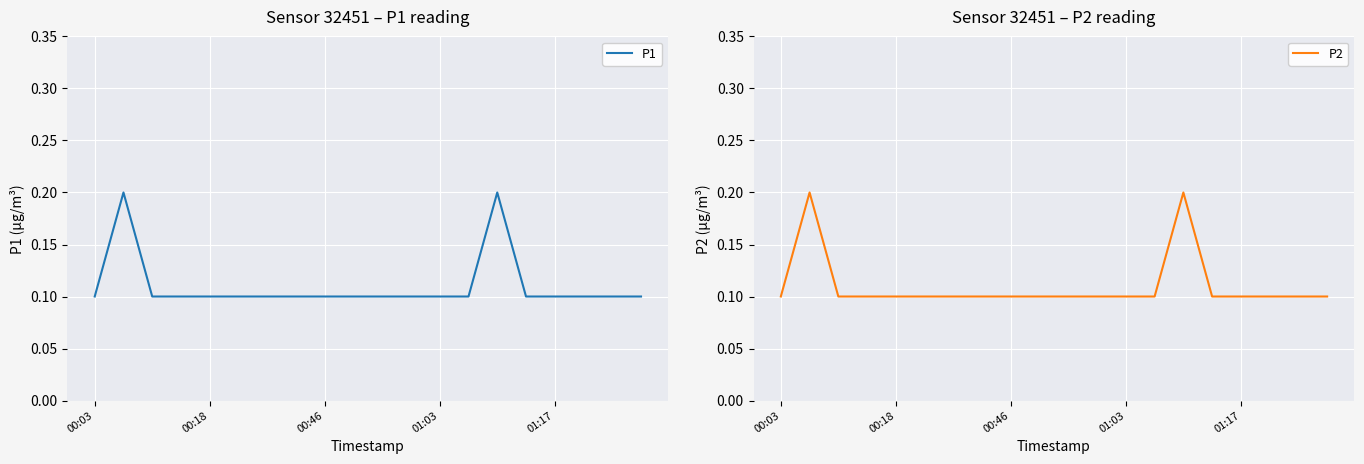

Is it true that P1 equals 0.2 at 01:03?

False